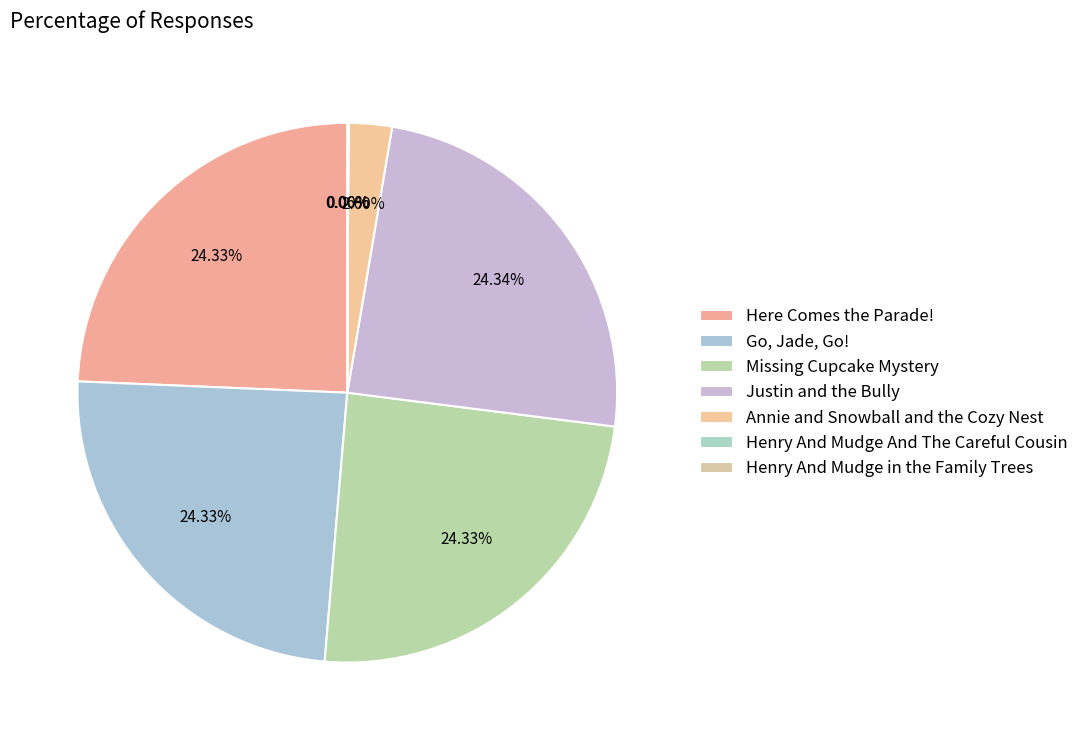

To the nearest percent, what is the average slice percentage?

14%